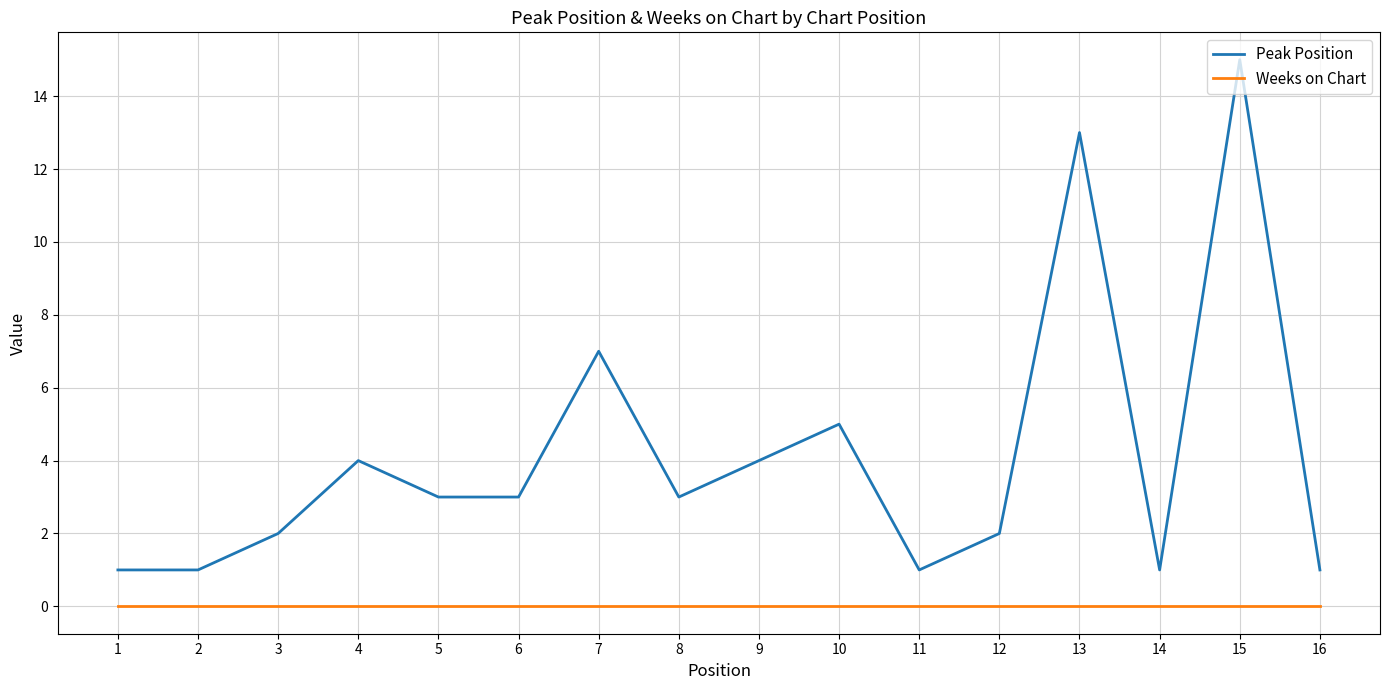

What is the difference between the second highest and second lowest values in the Peak Position series?

12